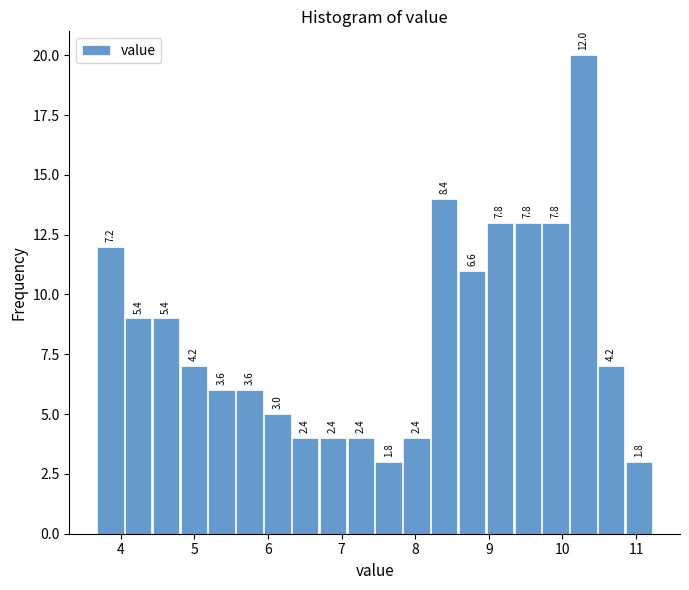

Read against the x-axis, roughly where is the centre of the tallest bar?

10.3